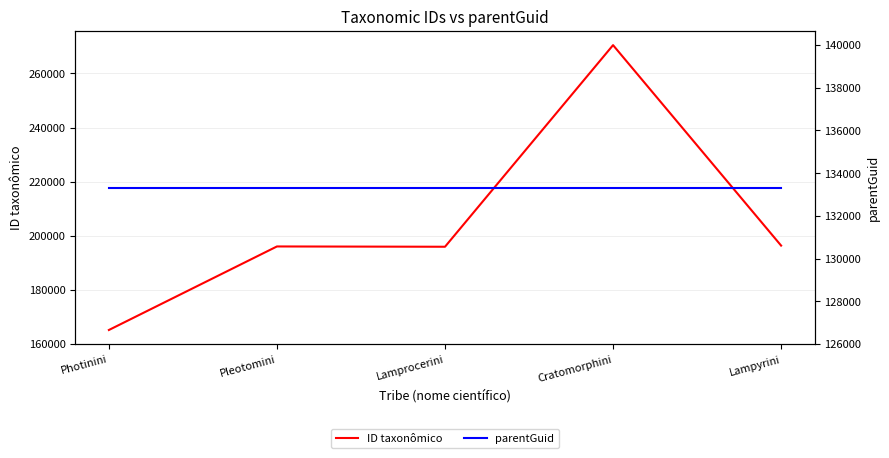

Rank the series by their maximum value, from highest to lowest.

ID taxonômico, parentGuid